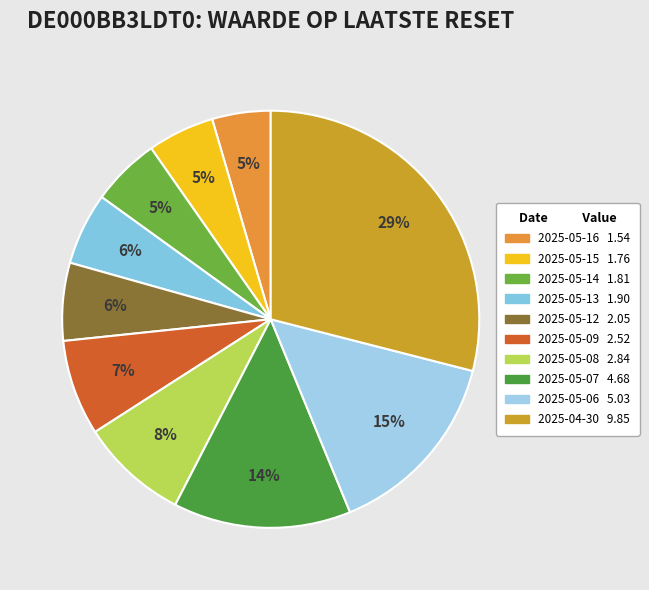

How many segments does this pie chart have?

10